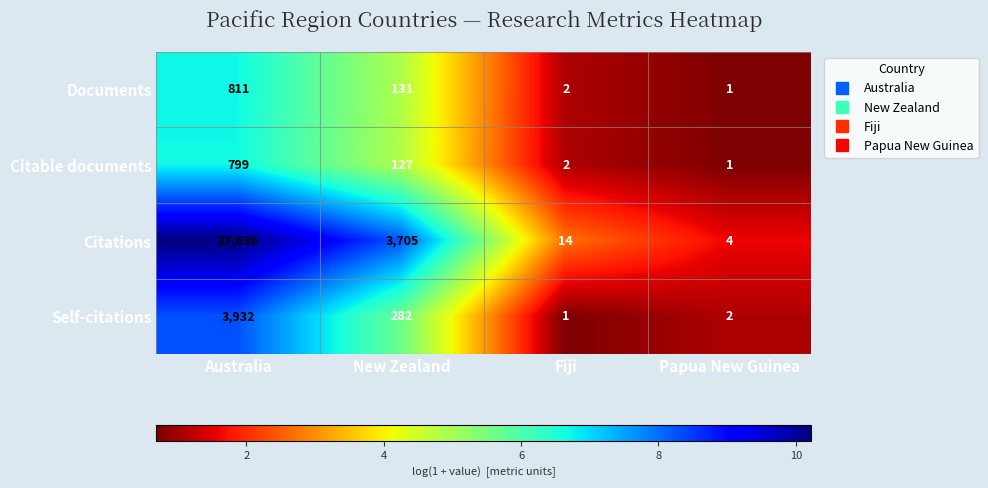

What is the difference between the second highest and minimum values in the Self-citations series?

281